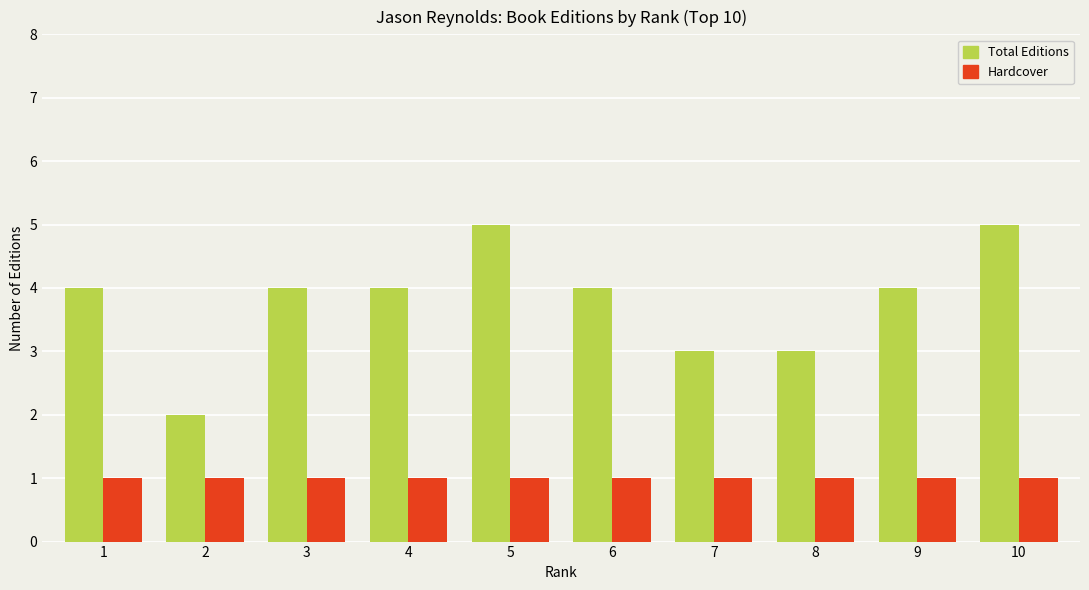

What is the value of the Hardcover bar at the 8th from the left?

1